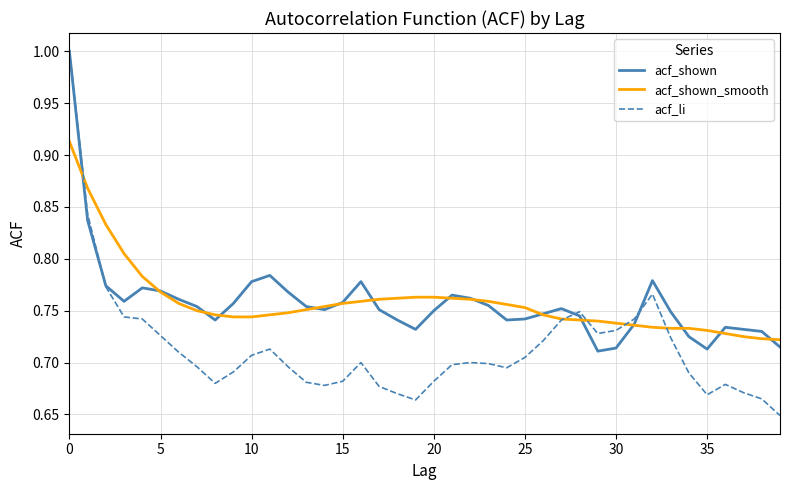

Which series has the widest spread of values?

acf_li